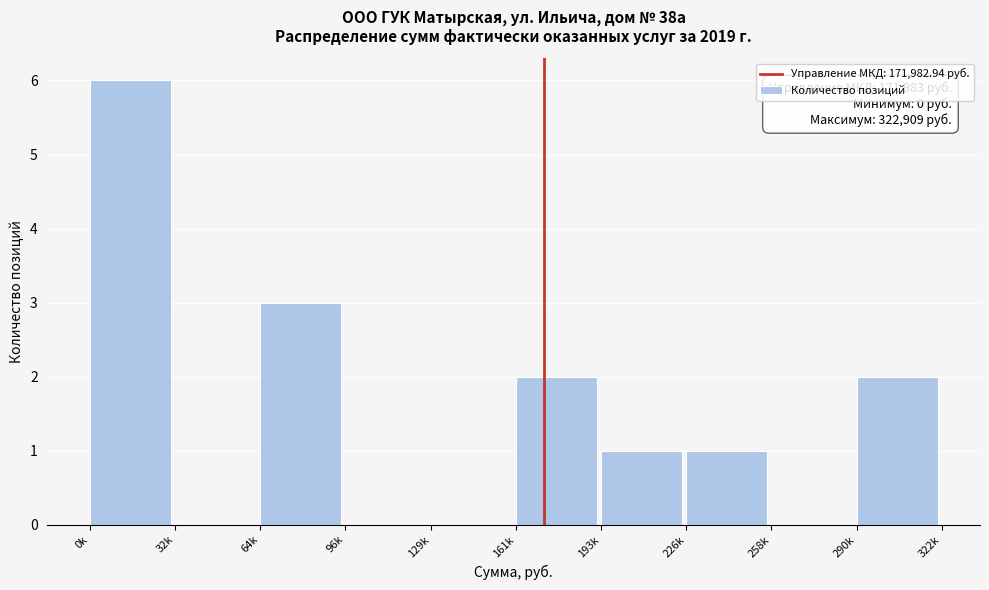

Reading left to right, extract all data points from this chart.

0k=6	32k=0	64k=3	96k=0	129k=0	161k=2	193k=1	226k=1	258k=0	290k=2